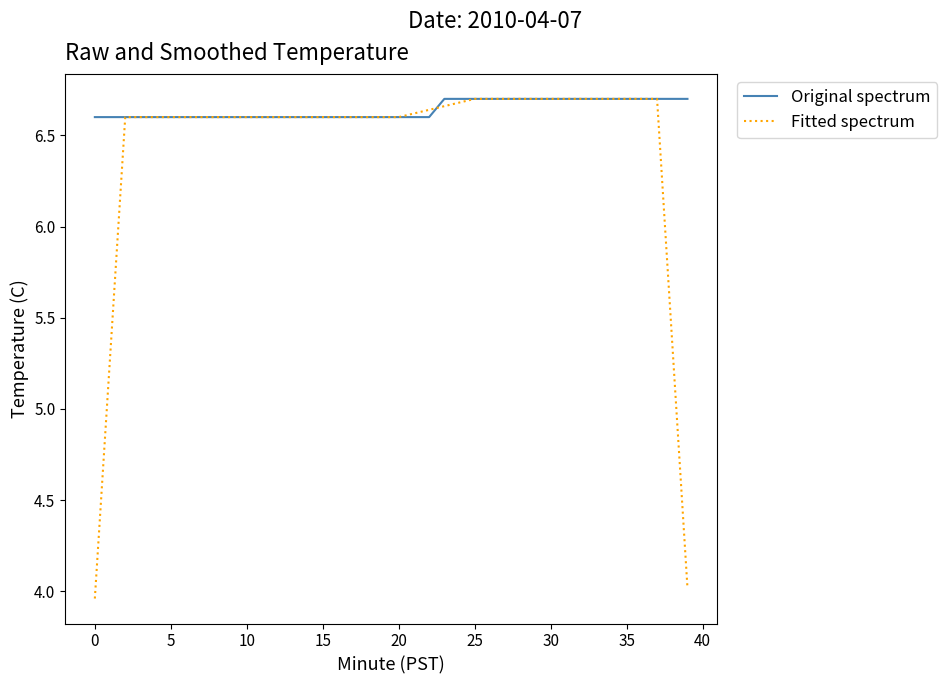

Count the Fitted spectrum values in the range 6 to 7.

36